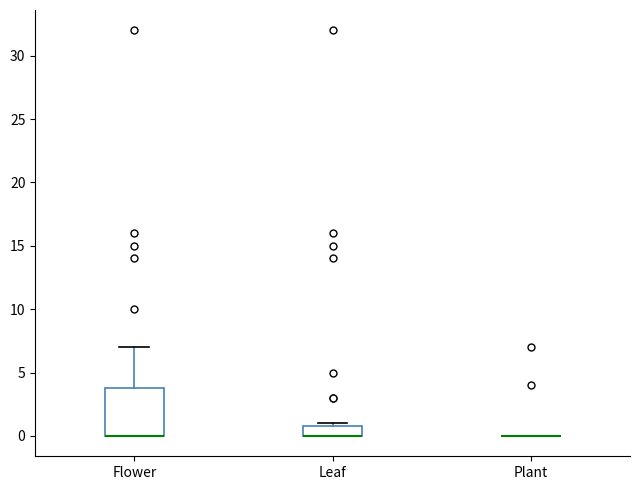

Reading left to right, read every box against the y-axis: the position of its median line, the range the box covers, and the ends of its whiskers. The values are not printed on the chart, so give them approximately, as read against the axis.

Flower: median 0 (drawn on the box's lower edge), box 0 to 4, whiskers 0 to 7
Leaf: median 0 (drawn on the box's lower edge), box 0 to 1, whiskers 0 to 1 (just above the box's upper edge)
Plant: box collapsed to a line at 0, whiskers 0 to 0